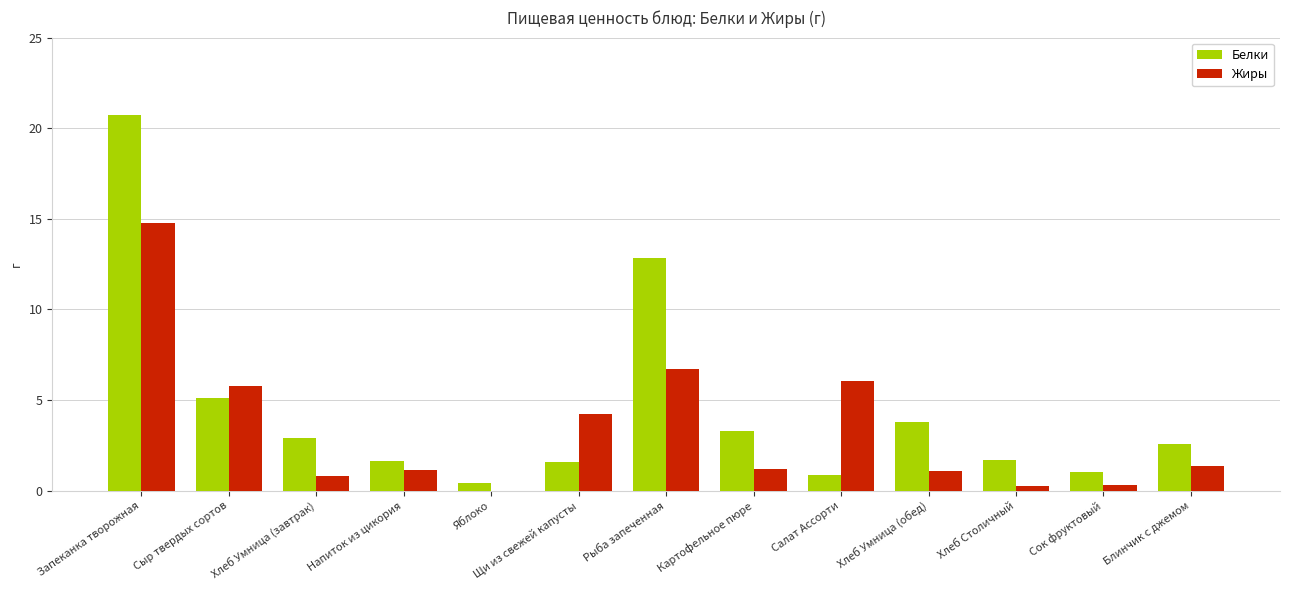

At which label does Белки reach its peak?

Запеканка творожная